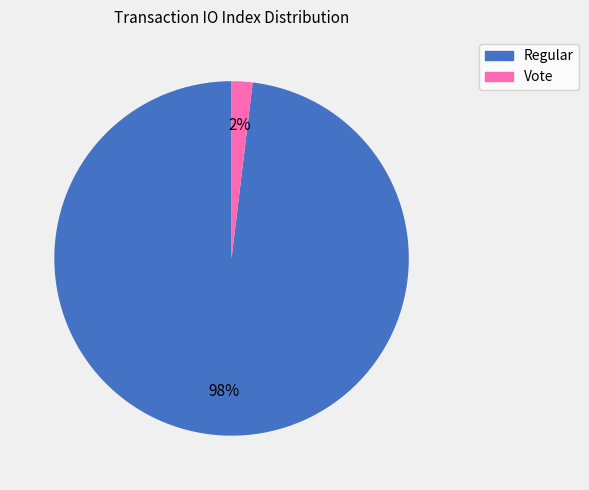

Do Regular and Vote together represent more than half of the pie?

Yes